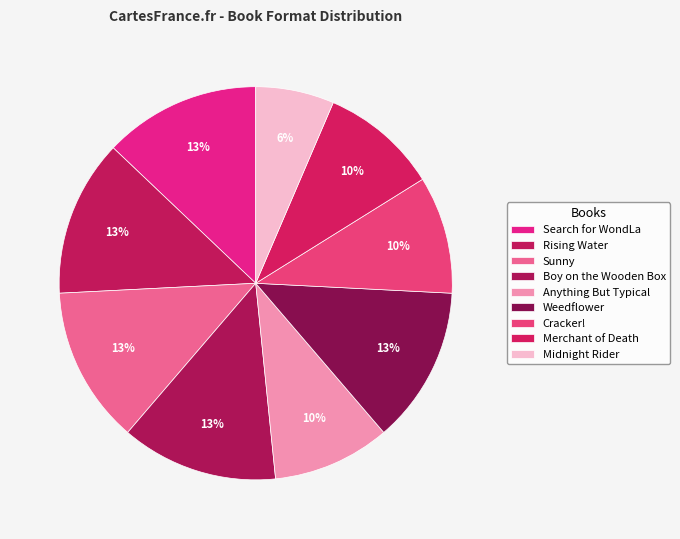

Combined, do Merchant of Death and Weedflower account for over 50%?

No